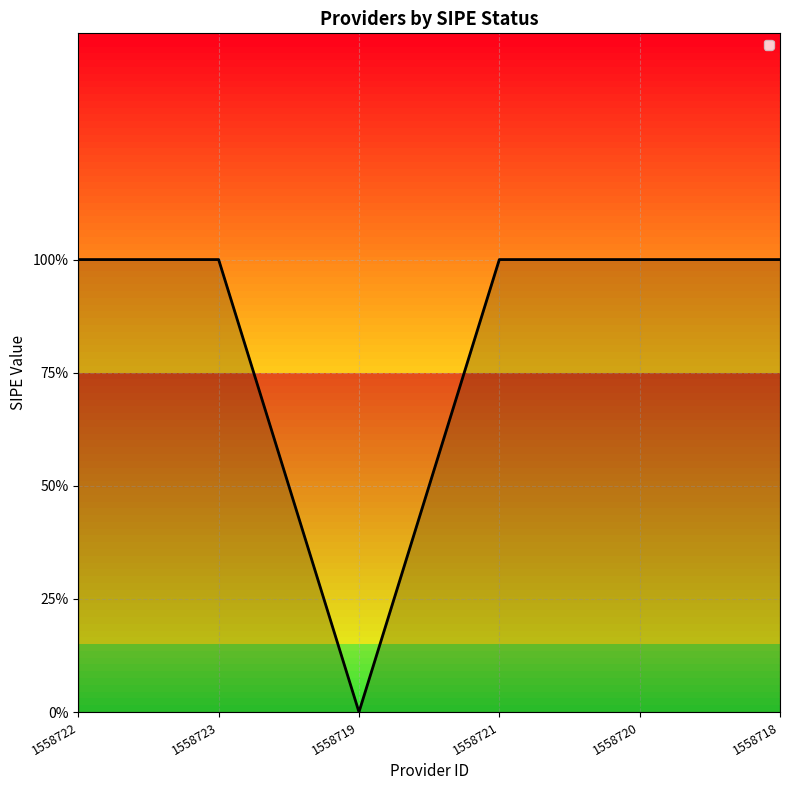

Is this an area chart (filled region under the line)?

Yes